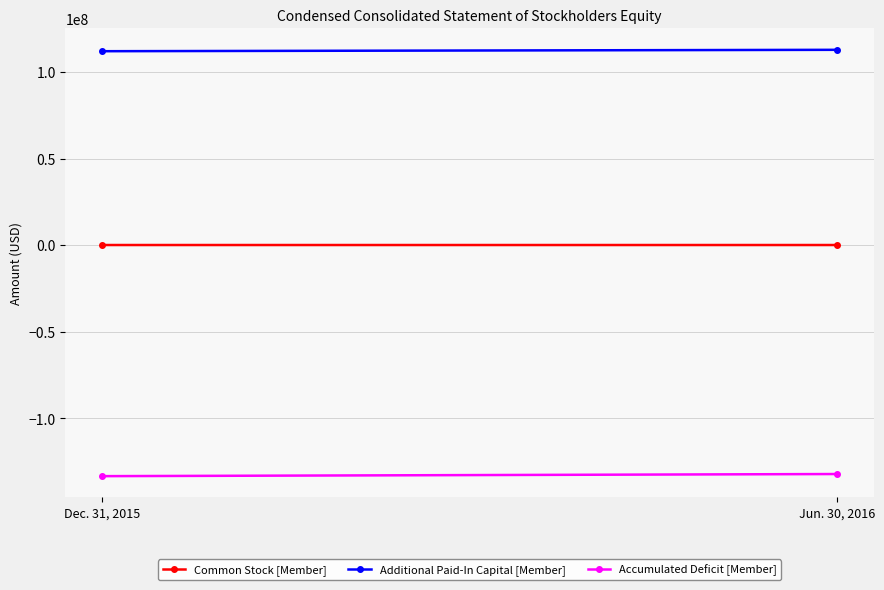

What is the smallest value displayed?

-133508427